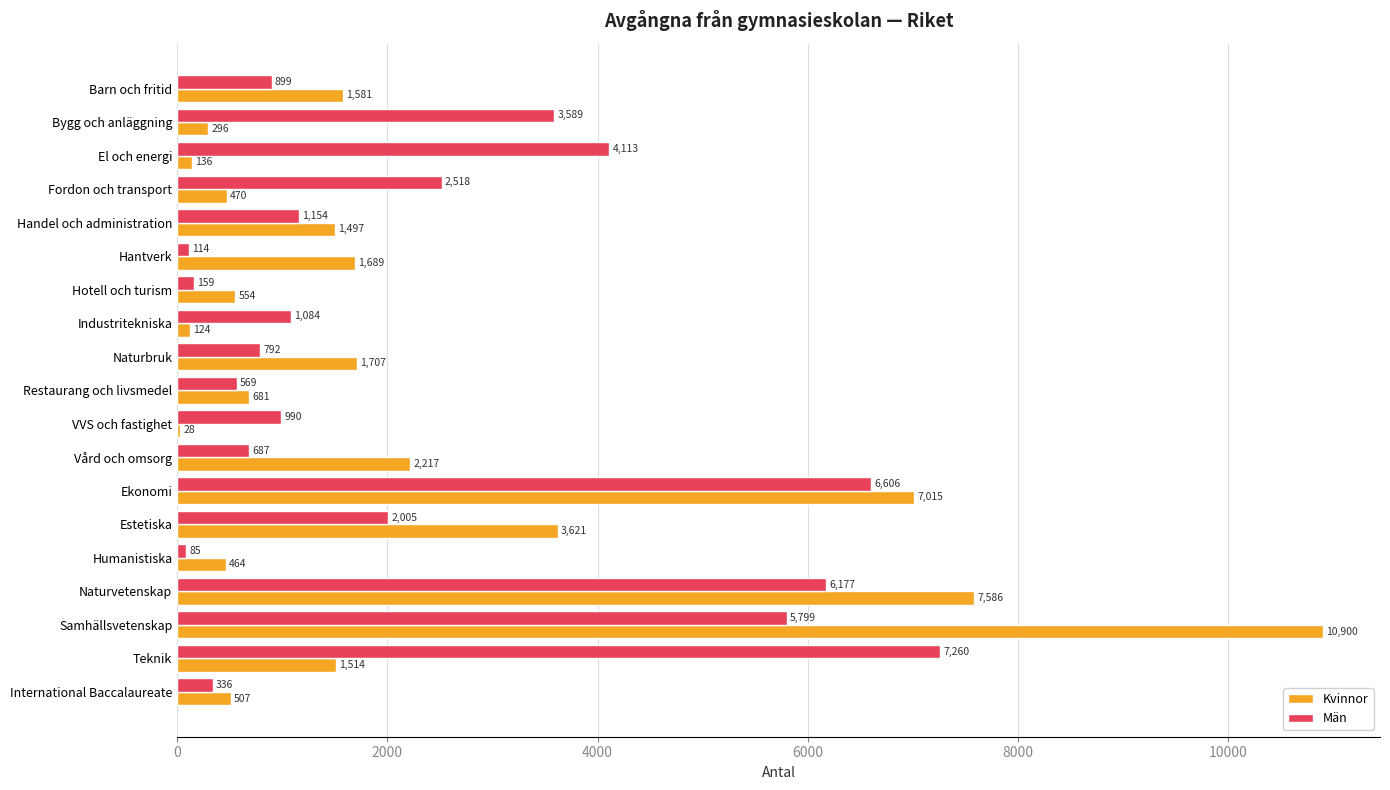

How many categories are shown in the chart?

19